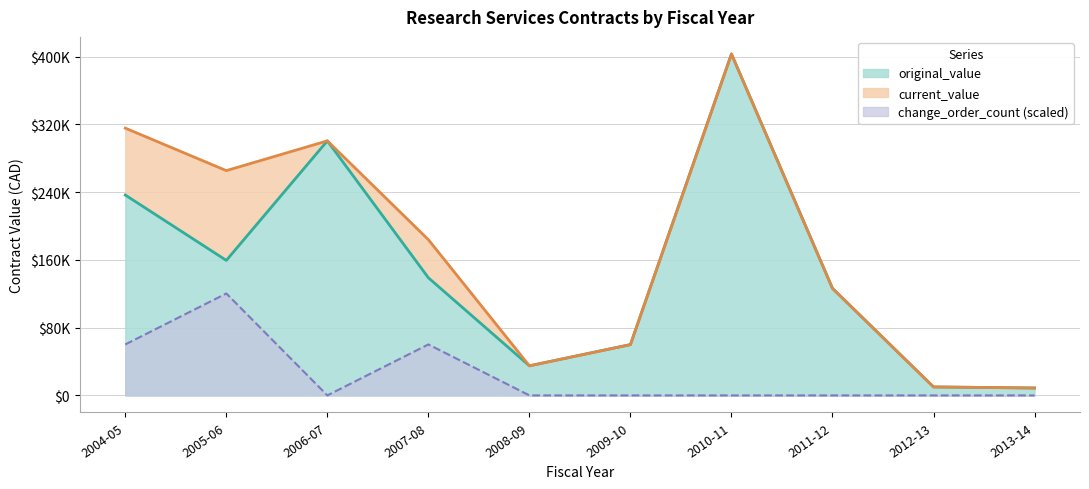

True or false: change_order_count has more than 0 points higher than both neighbors.

True